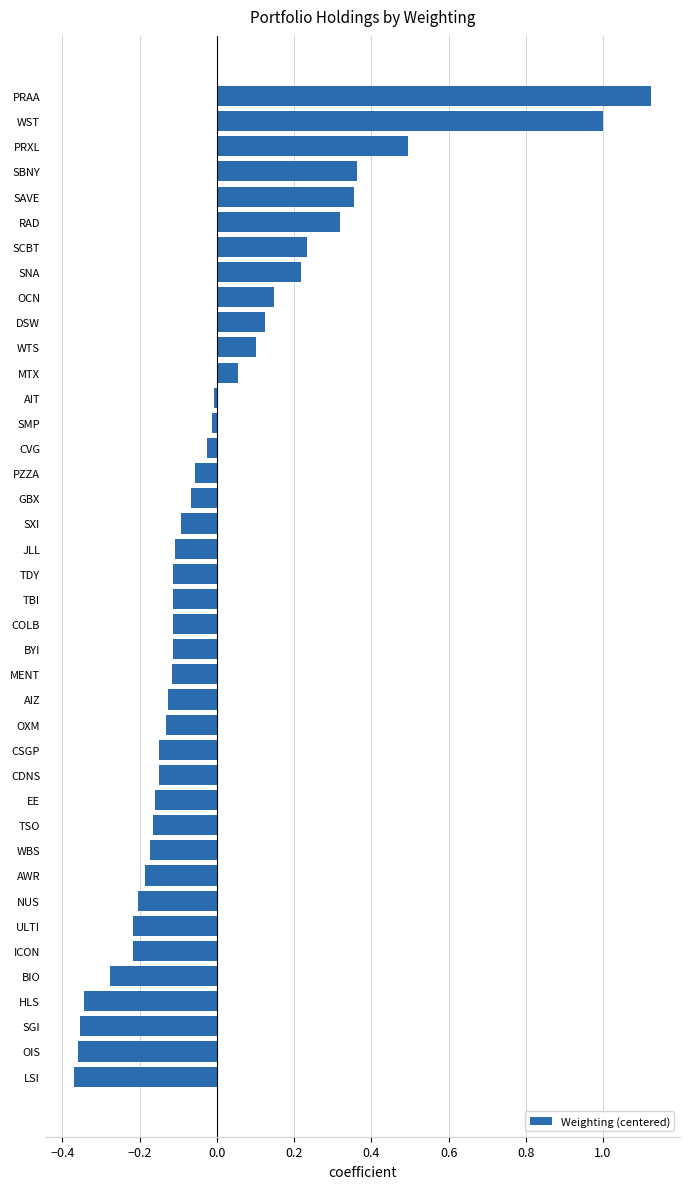

What is the change in value from SNA to HLS?

-0.6